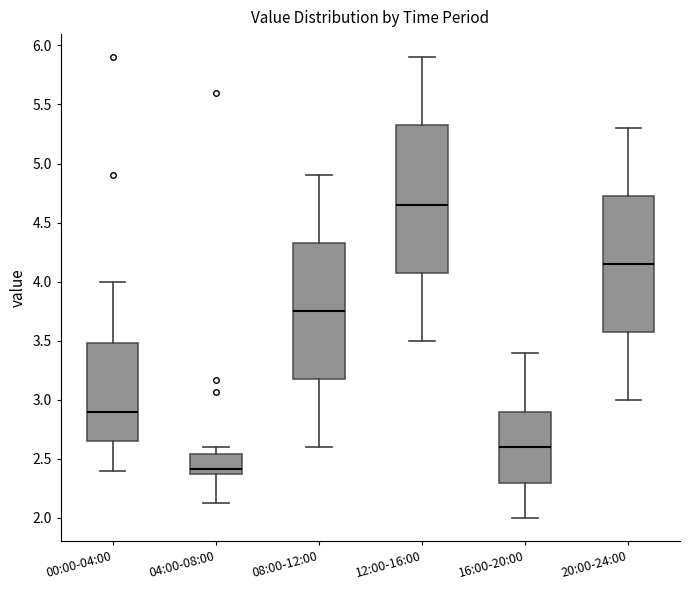

Reading left to right, transcribe this box plot: for each box, give where its median line is, the range the box spans, and where its two whiskers end, as read against the y-axis. The values are not printed on the chart, so give them approximately, as read against the axis.

00:00-04:00: median 2.90, box 2.65 to 3.50, whiskers 2.40 to 4.00
04:00-08:00: median 2.40, box 2.35 to 2.55, whiskers 2.15 to 2.60
08:00-12:00: median 3.75, box 3.20 to 4.35, whiskers 2.60 to 4.90
12:00-16:00: median 4.65, box 4.10 to 5.35, whiskers 3.50 to 5.90
16:00-20:00: median 2.60, box 2.30 to 2.90, whiskers 2.00 to 3.40
20:00-24:00: median 4.15, box 3.60 to 4.75, whiskers 3.00 to 5.30